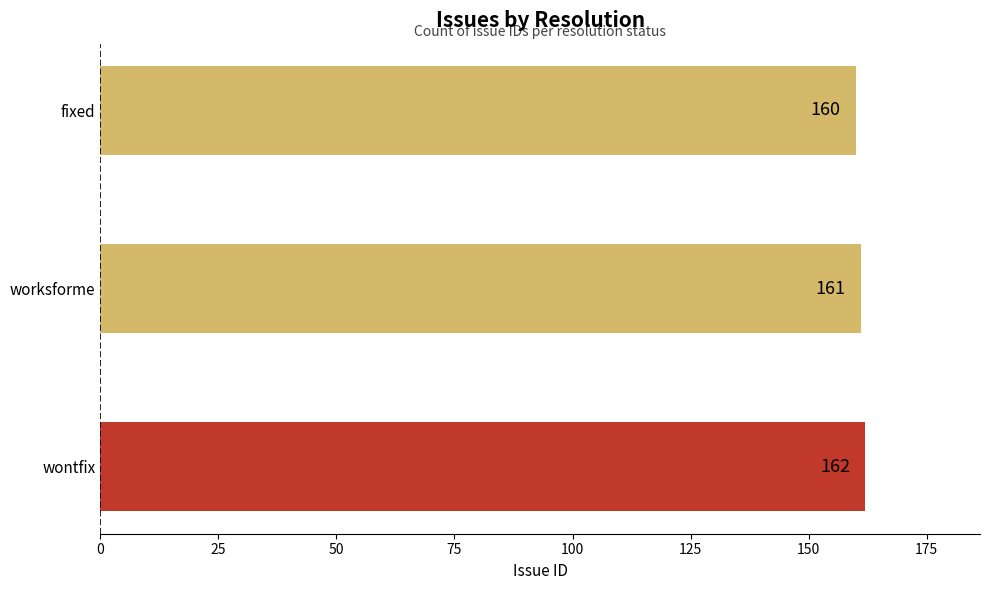

What is the ratio of the value at worksforme to the value at wontfix?

1.0